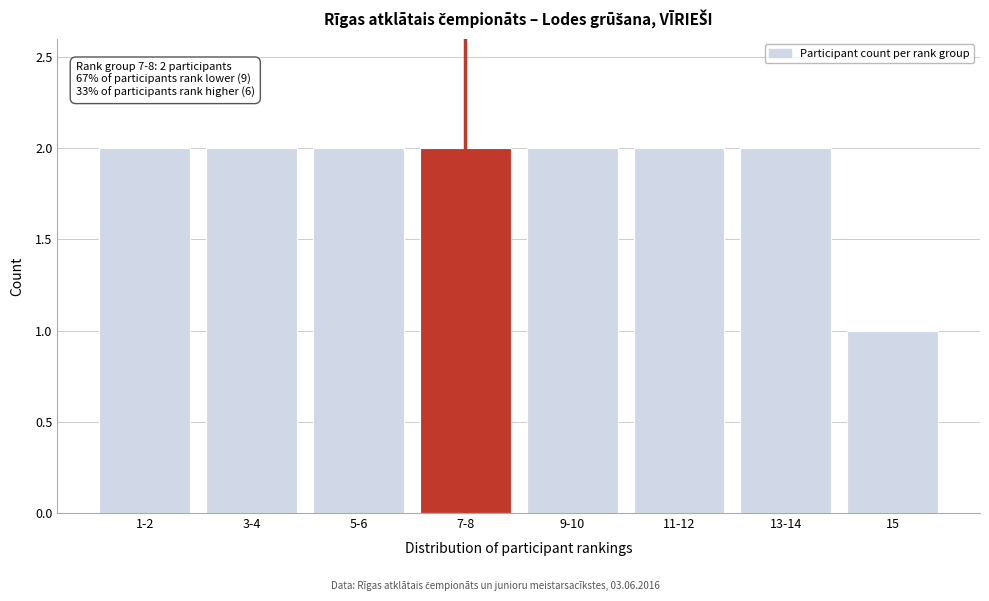

Reading right to left, extract all data points from this chart.

1	2	2	2	2	2	2	2